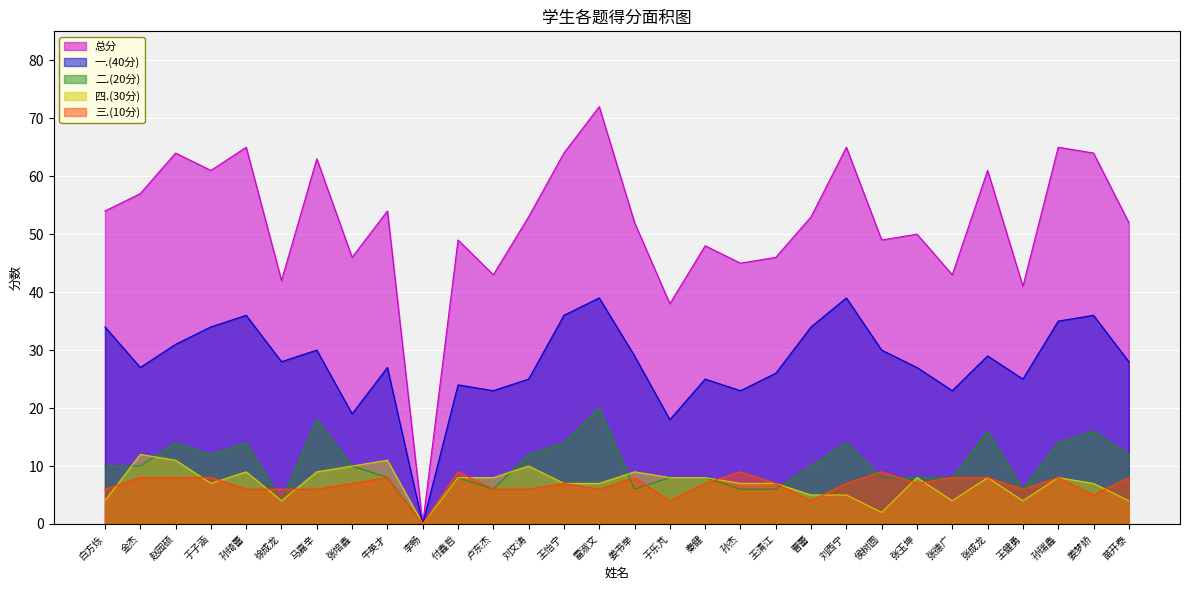

Is the value of 一.(40分) at 马嘉辛 greater than the value of 三.(10分) at 于乐芃?

Yes